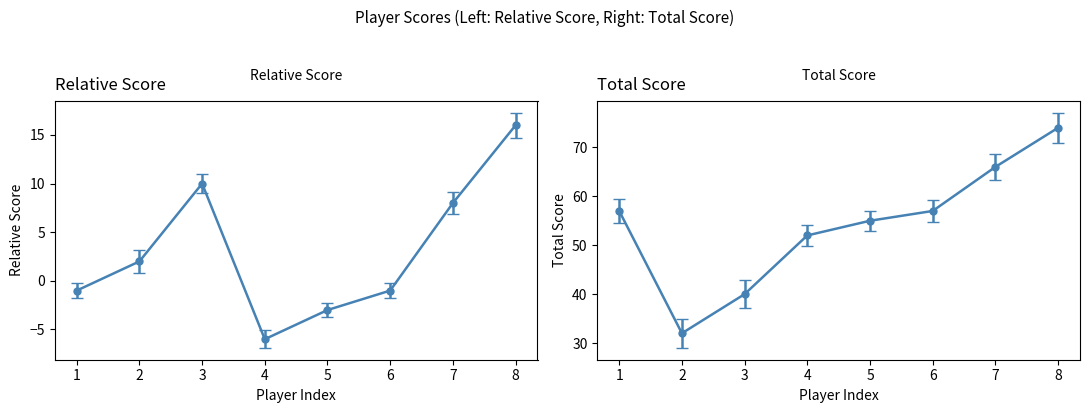

What is the minimum value for event_total_score?

32.0